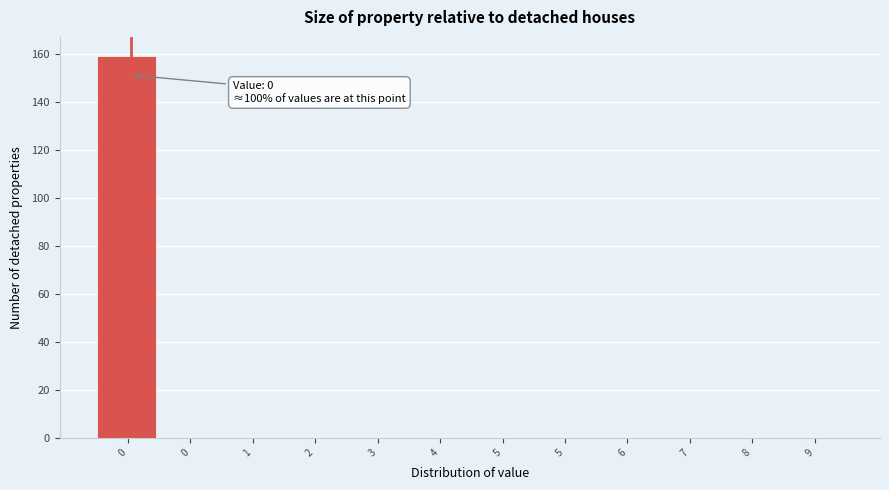

Are the bars horizontal?

No